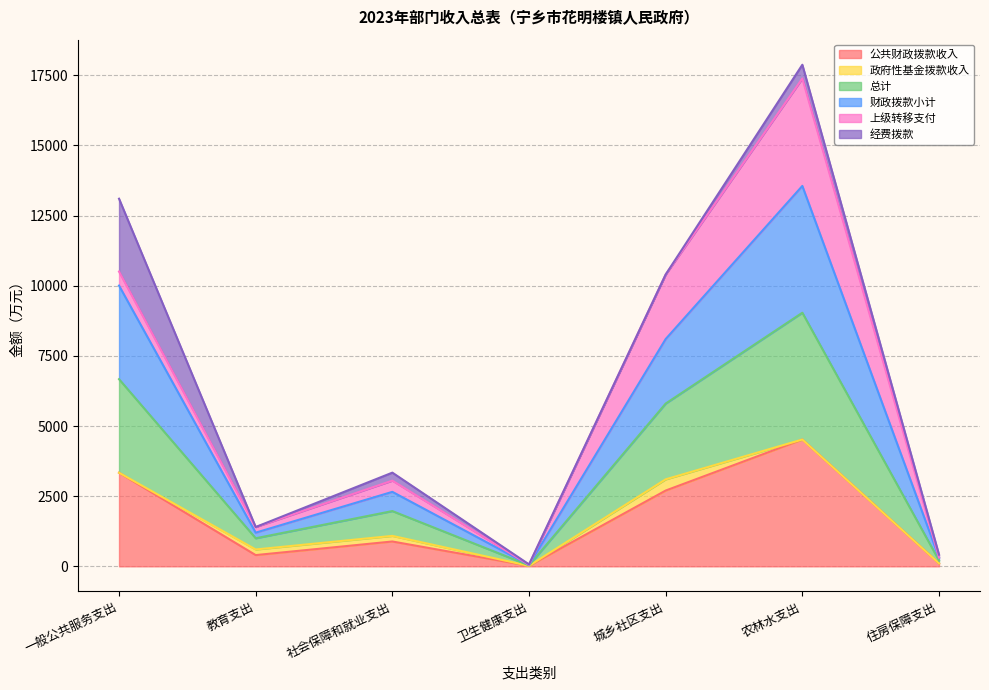

At how many categories does at least one series exceed 1037?

5